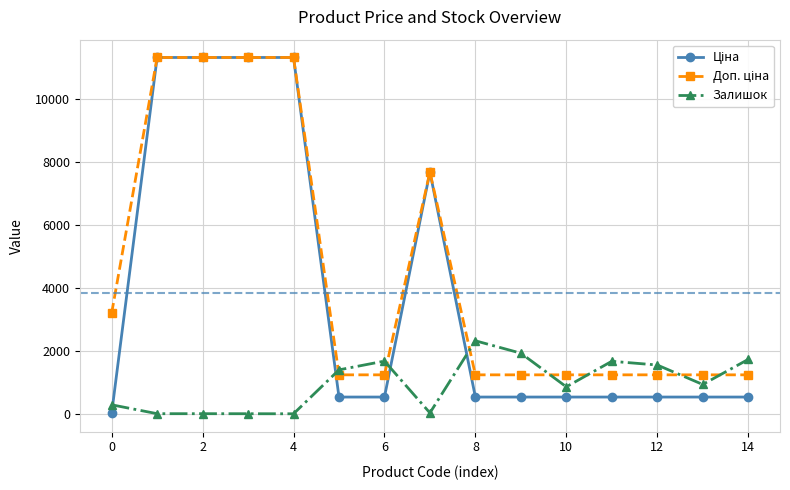

What is the highest value of the Залишок series?

2329.0